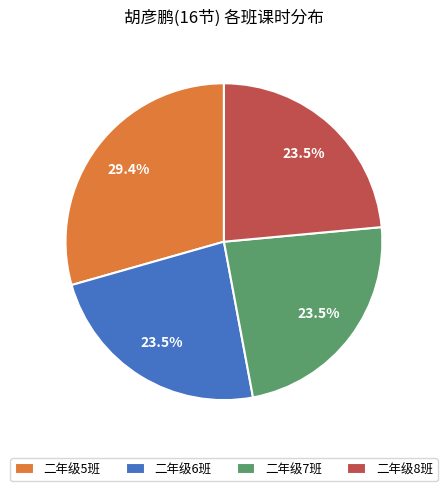

How many segments does this pie chart have?

4